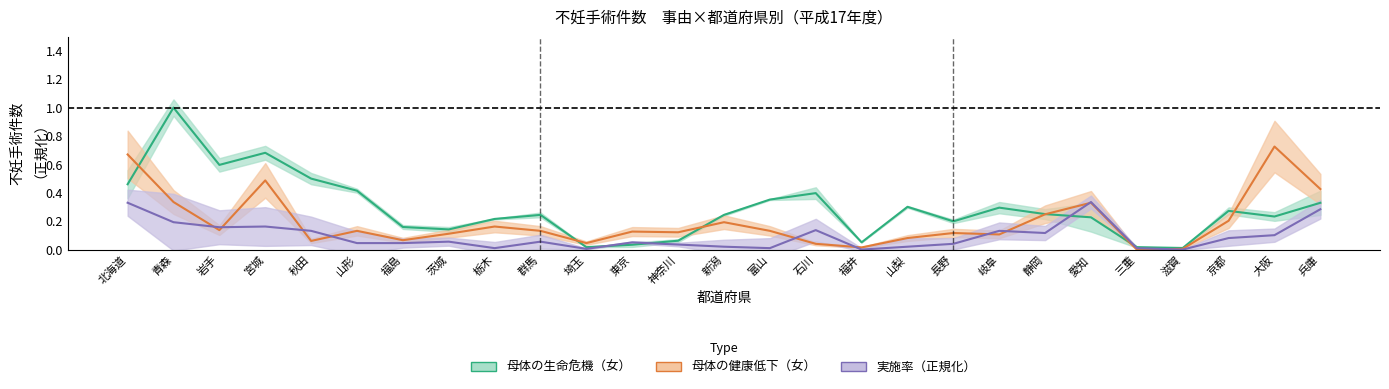

What is the sum of the 実施率 values at 長野 and 北海道?

0.7